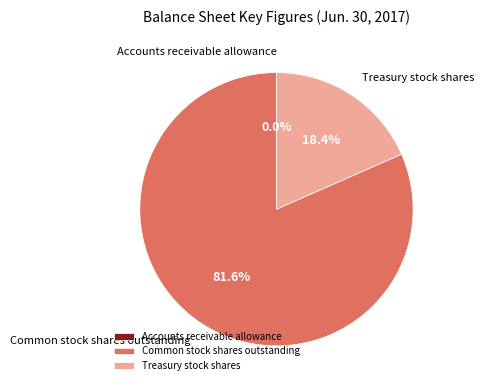

Is it true that Treasury stock shares is 25% of the pie?

False